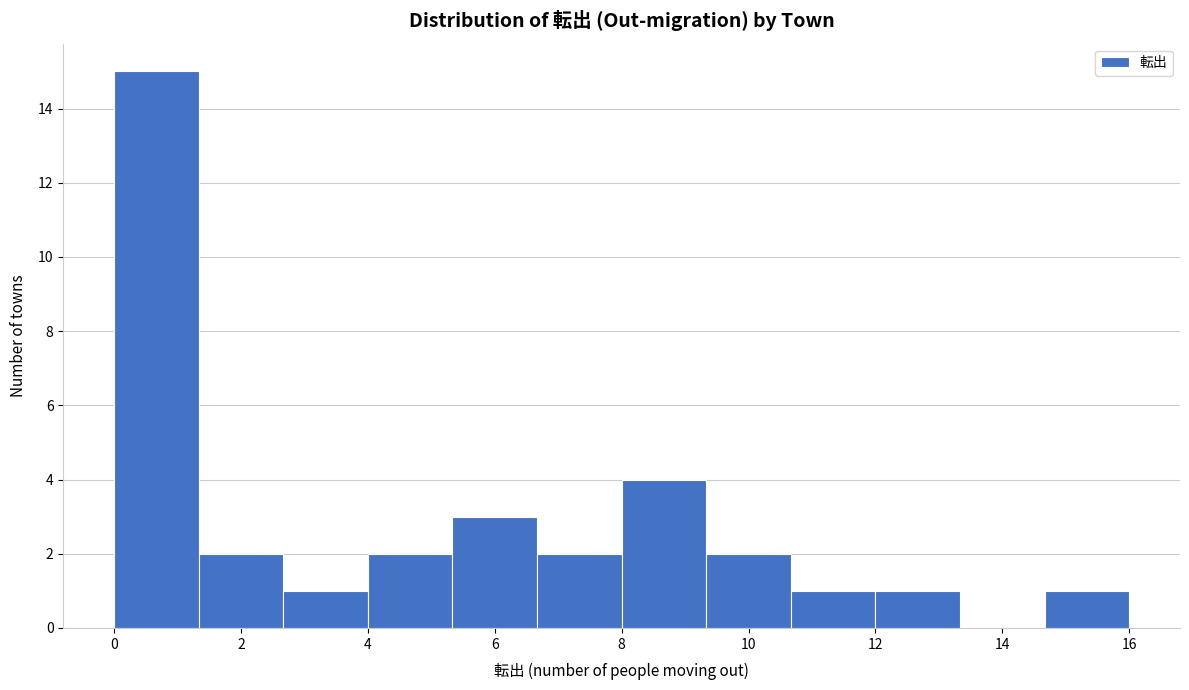

How tall is the bar that spans 9.4 to 10.6 on the x-axis? Neither the bar edges nor the heights are printed on the chart, so give them approximately, as read against the axes.

2